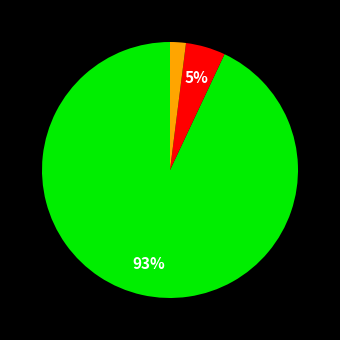

To the nearest percent, what is the difference between the largest and smallest slice percentages?

91%